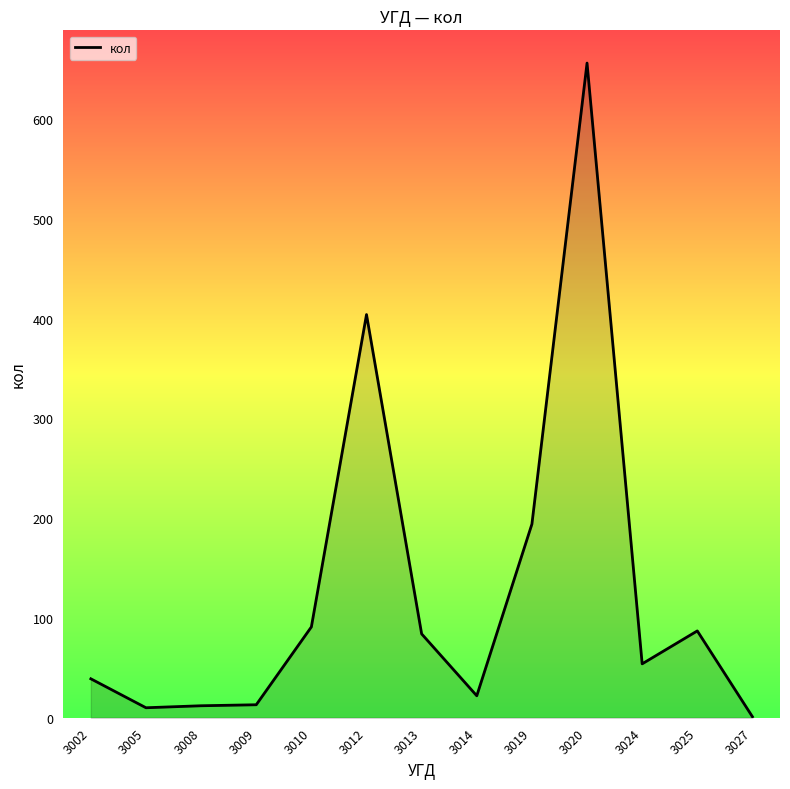

What is the change in value from 3008 to 3010?

+79